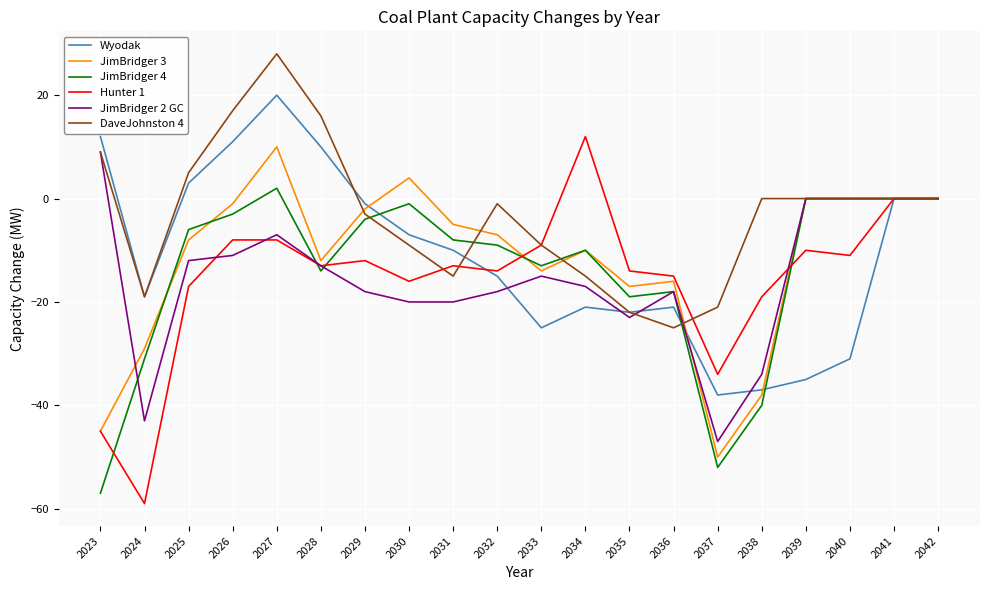

How many lines are shown in the chart?

6